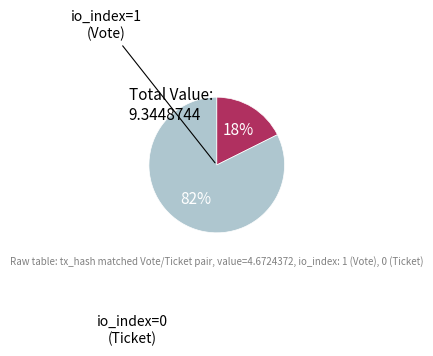

Does any single category account for the majority?

Yes